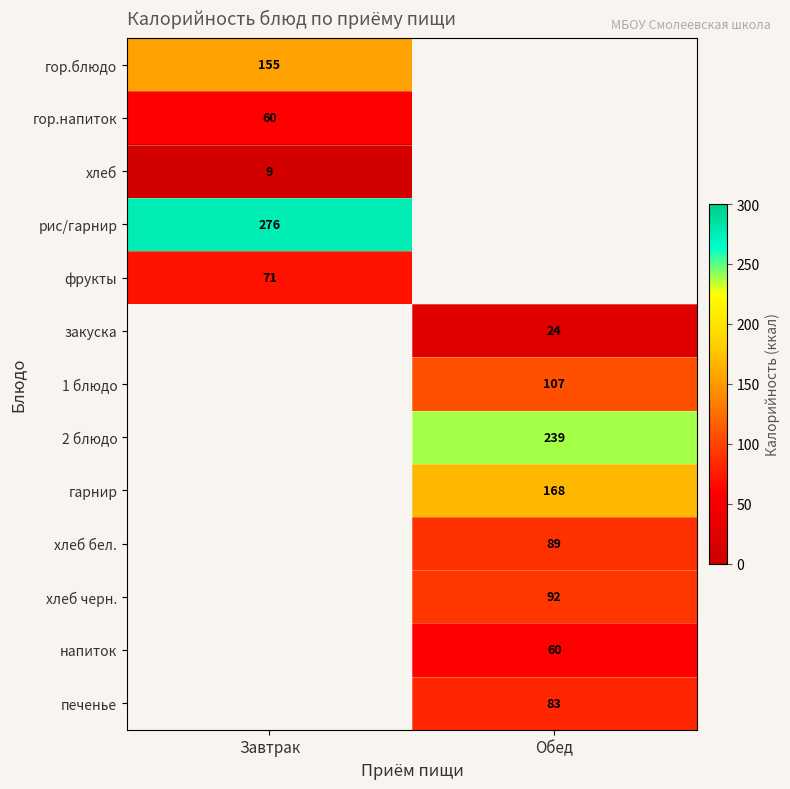

True or false: хлеб has a value of 9 at Завтрак.

True